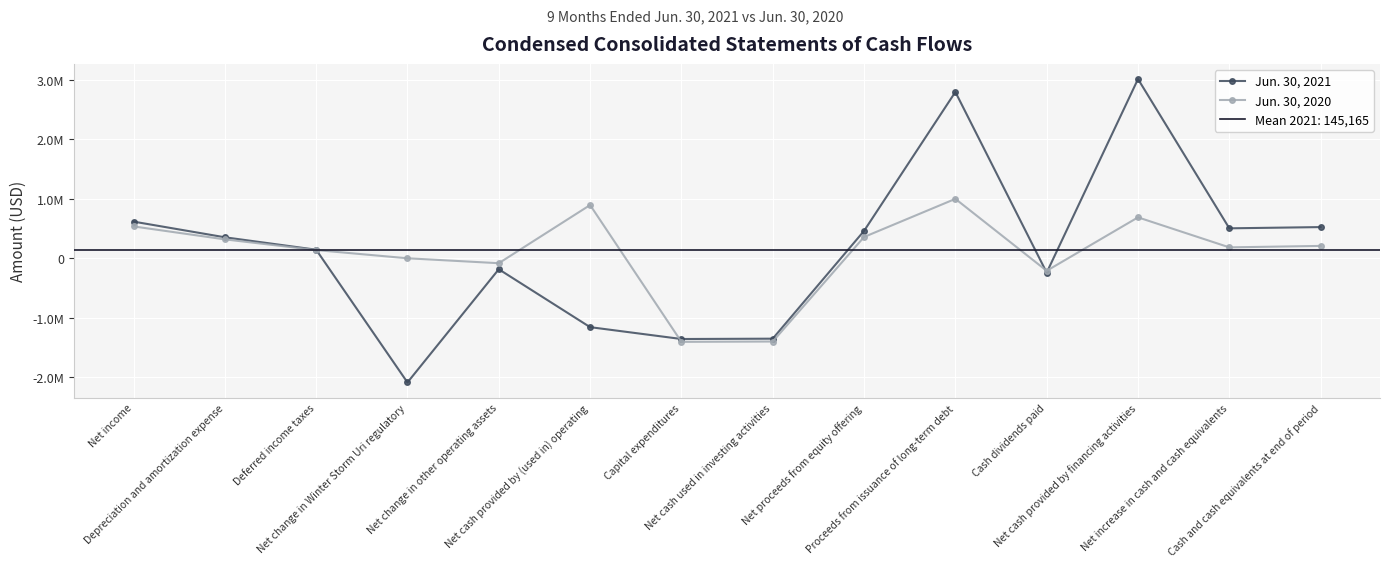

What is the value of the Jun. 30, 2021 point at the 9th from the left?

460678